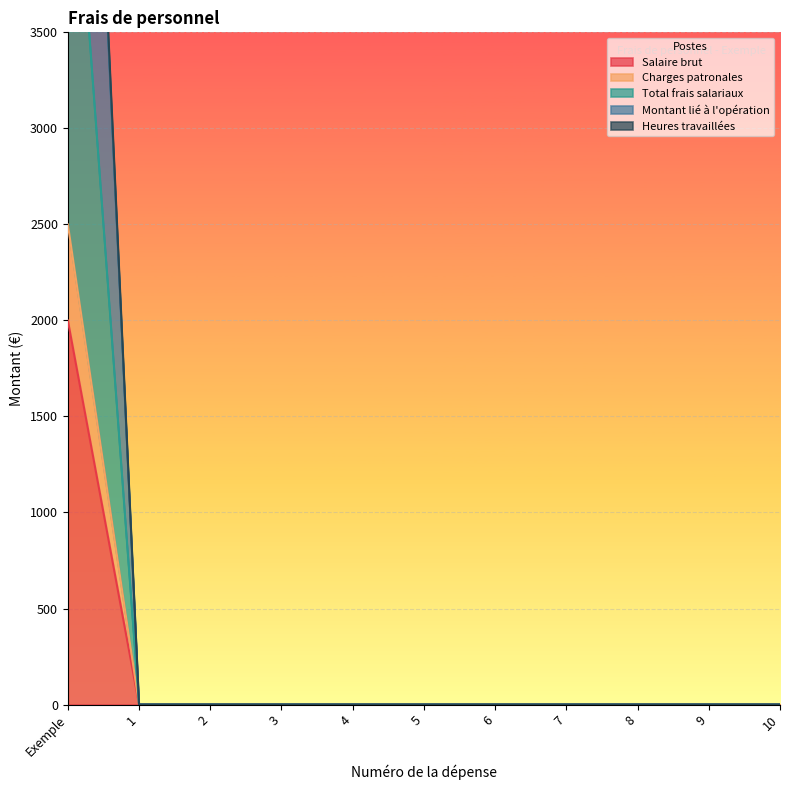

How many positive values does the Charges patronales series have?

1